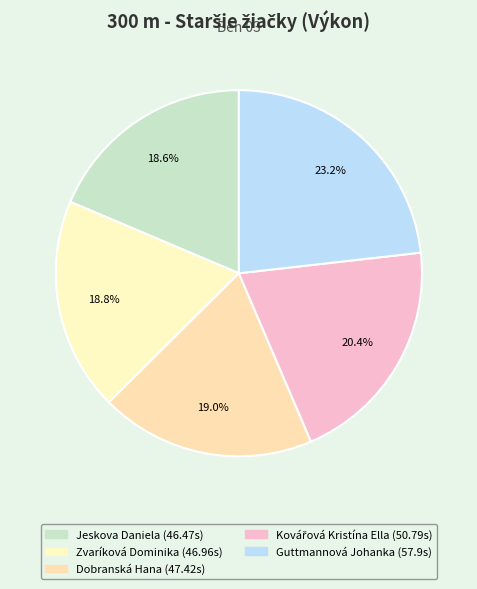

Which category has the smallest portion of the pie?

Jeskova Daniela